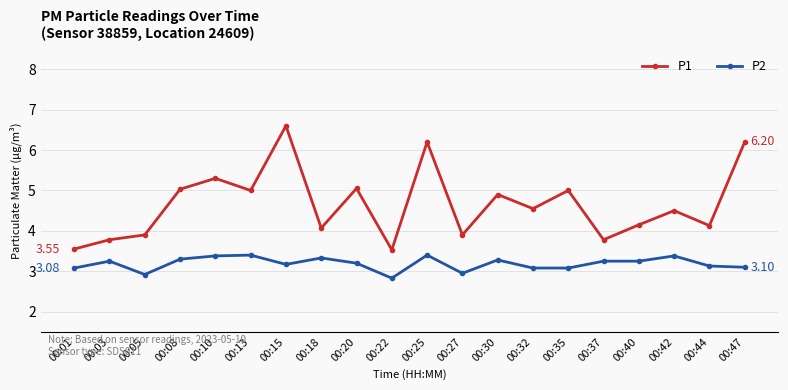

Rank the series at 00:35 from lowest to highest value.

P2, P1